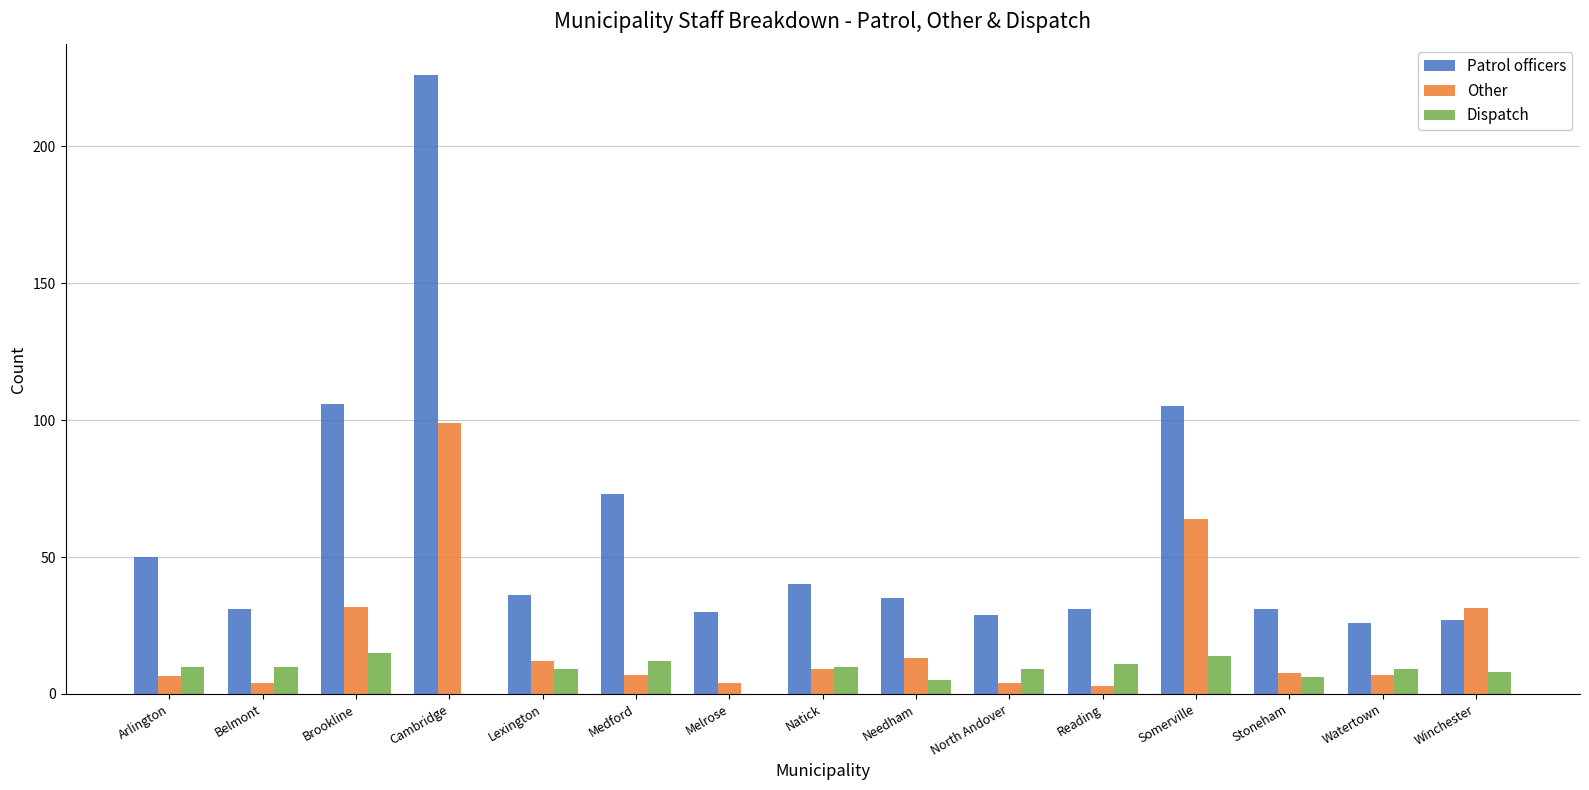

True or false: Dispatch has a value of 10.0 at Arlington.

True